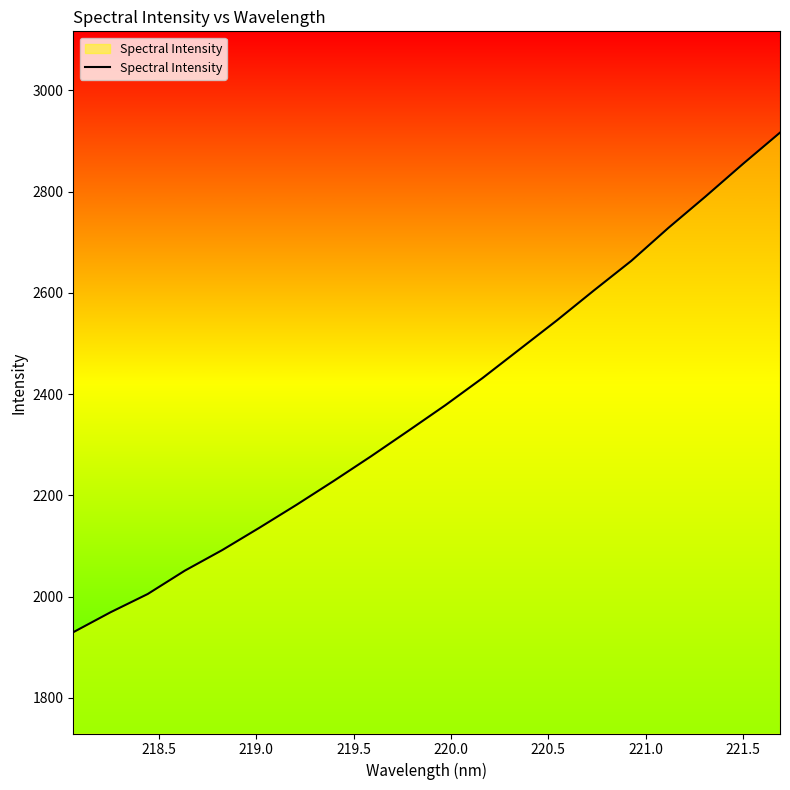

Reading left to right, what are all the values shown in this chart?

1929.8	1969.2	2005.3	2051.5	2091.9	2136.0	2181.4	2228.6	2277.1	2327.3	2378.1	2431.8	2488.7	2545.7	2605.0	2663.1	2728.4	2790.4	2854.3	2916.3